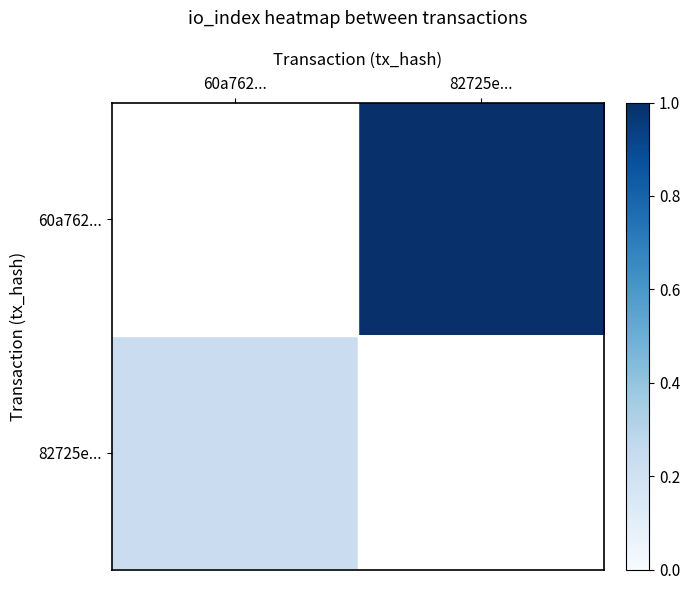

Between 60a762... and 82725e..., which series saw the biggest shift?

60a762...